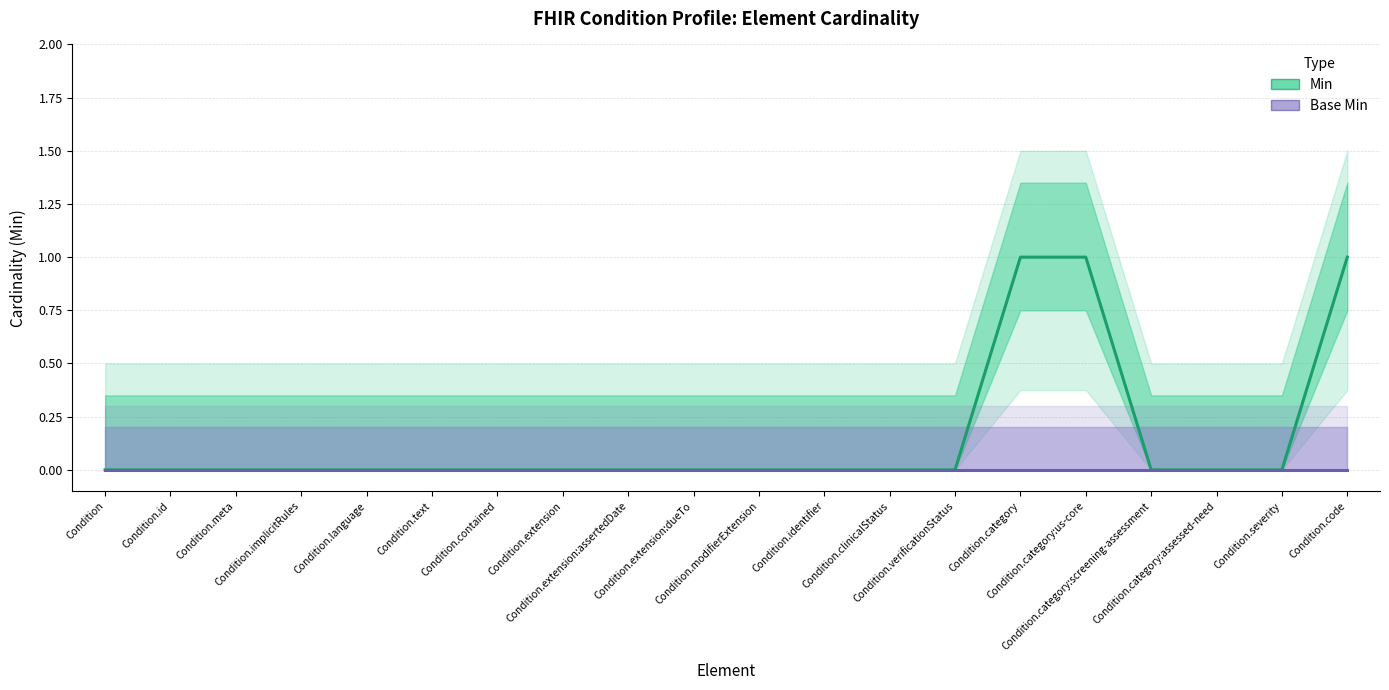

What is the label of the 7th point from the right?

Condition.verificationStatus